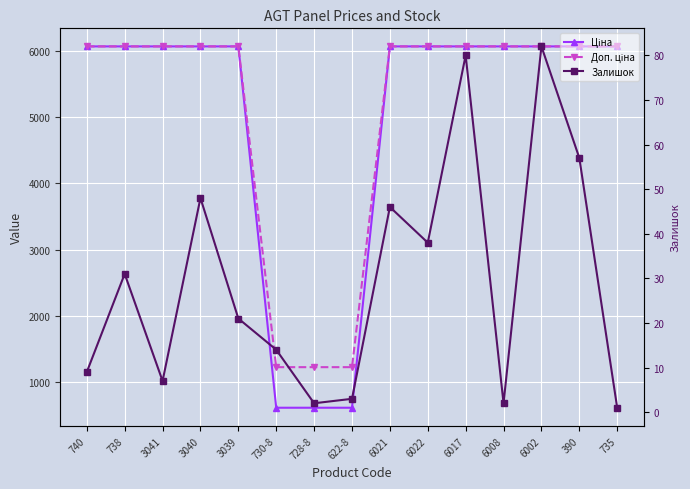

The value of Ціна at 3040 is 6067.2. True or false?

True